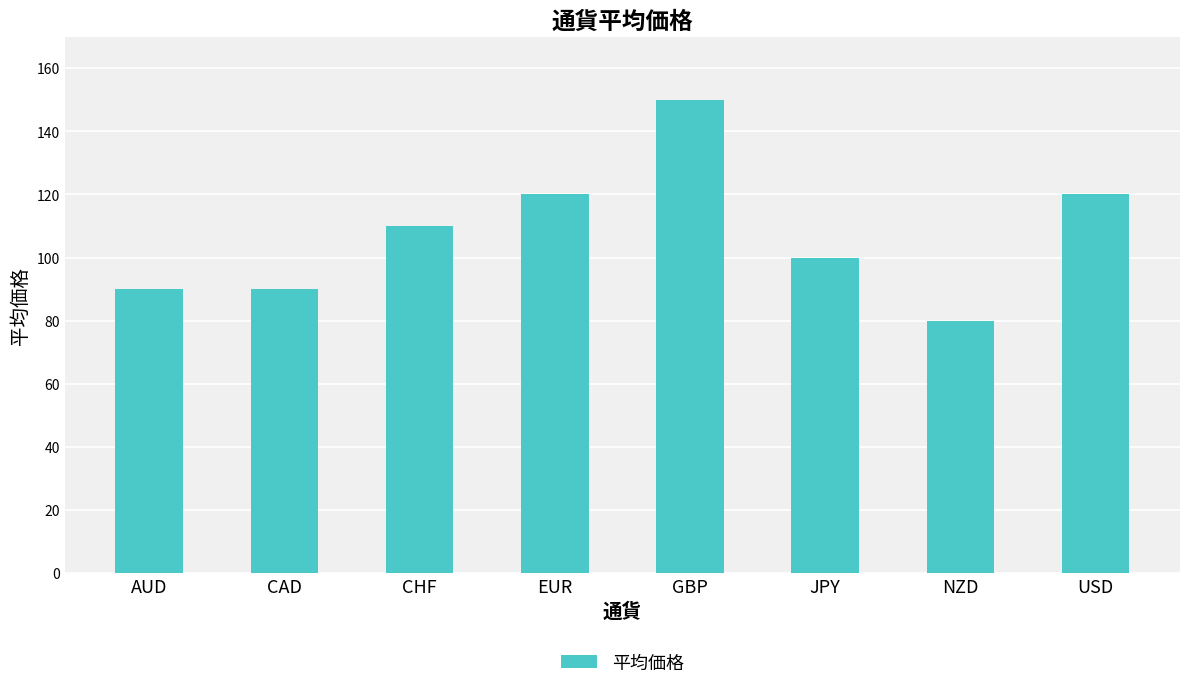

How many values are below 110?

4